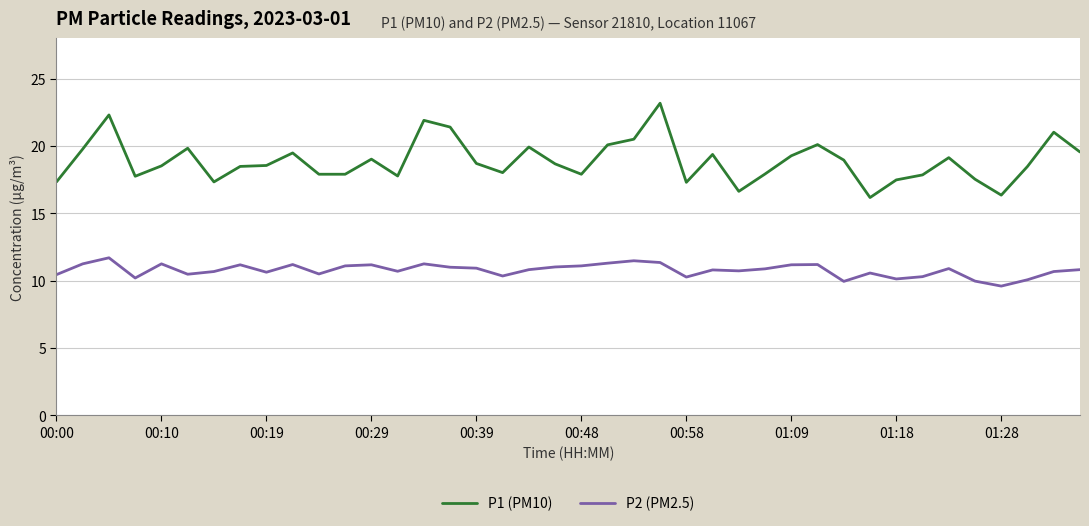

True or false: P2 (PM2.5) and P1 (PM10) cross at least once.

False